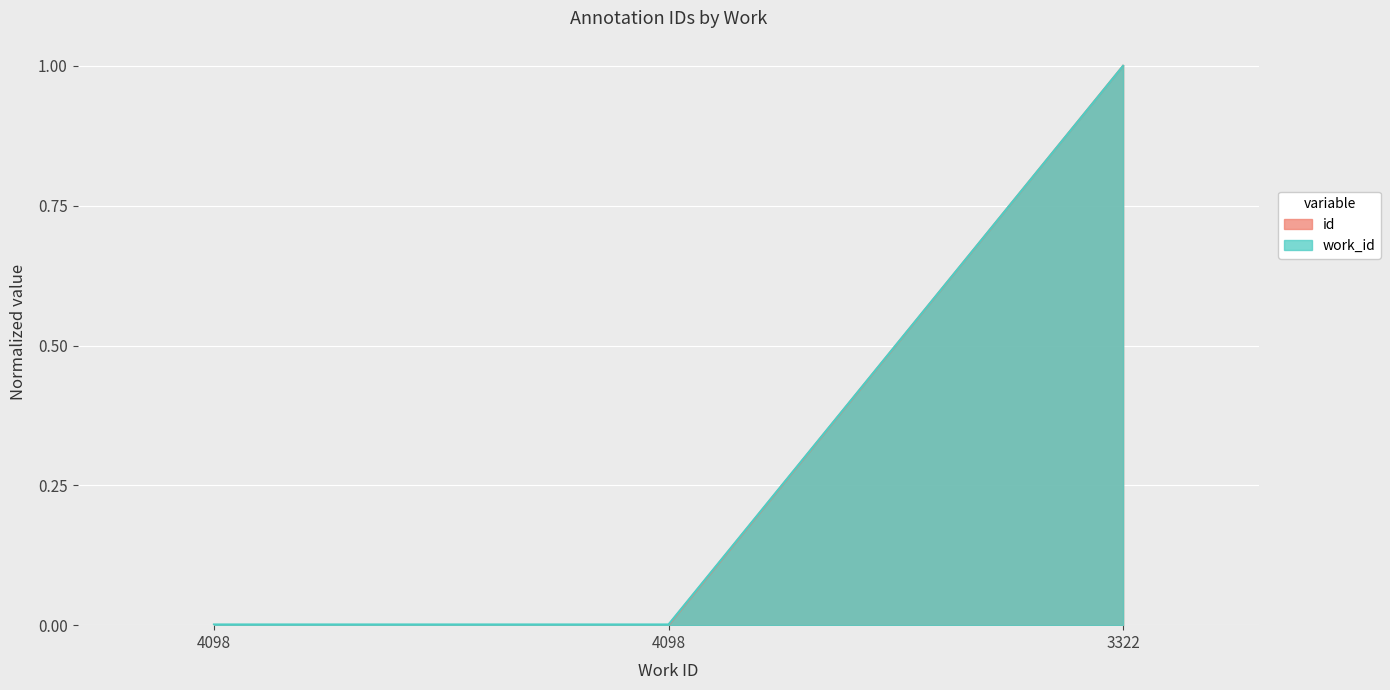

List the labels in order of value, largest first.

3322, 4098, 4098